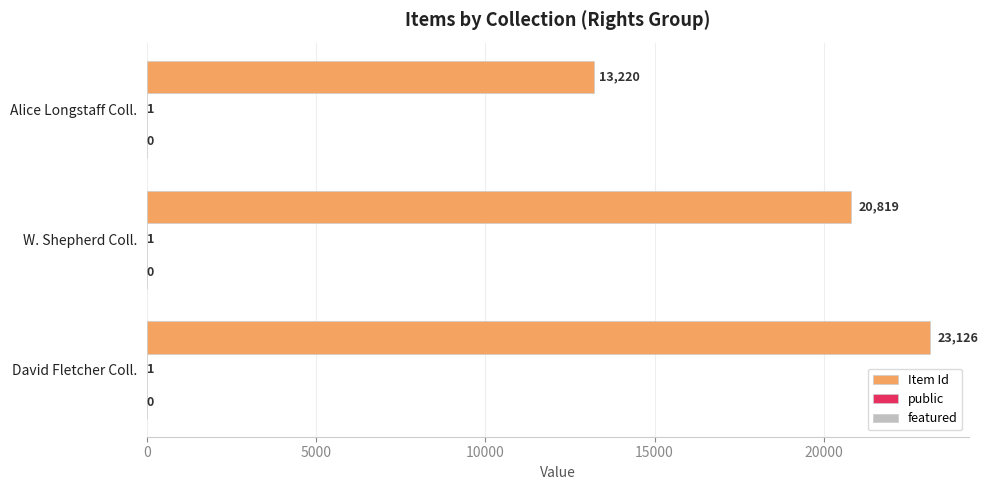

At which category is the sum across all series the highest?

David Fletcher Coll.